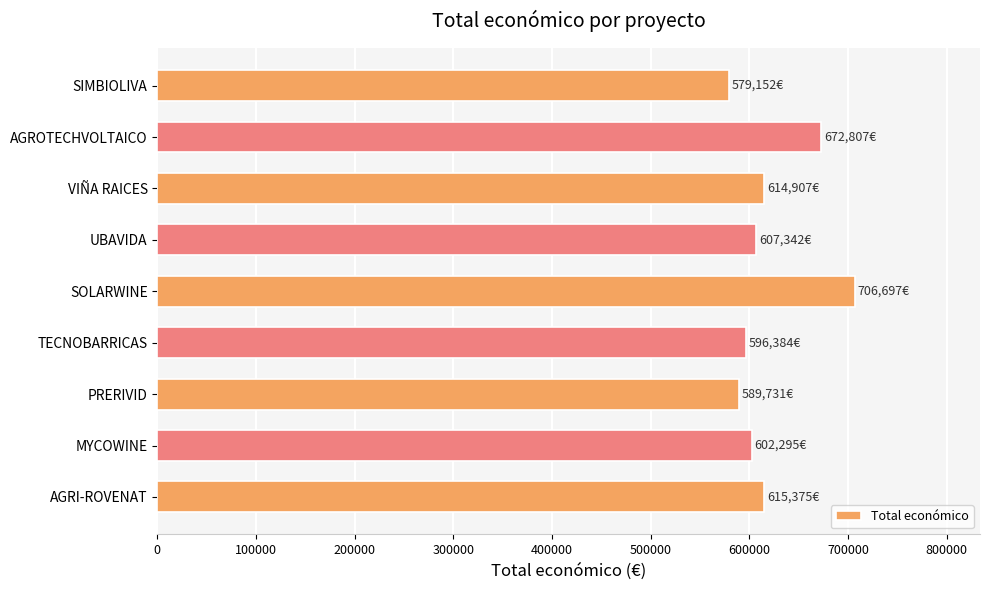

What value does the data have at PRERIVID?

589731.0